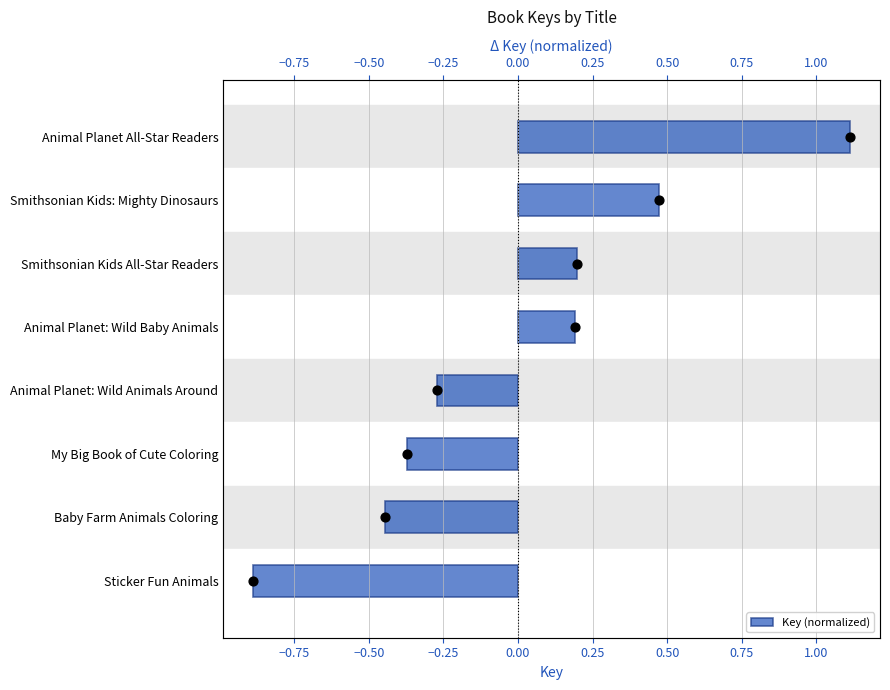

What is the change in value from Animal Planet: Wild Baby Animals to My Big Book of Cute Coloring?

-0.6